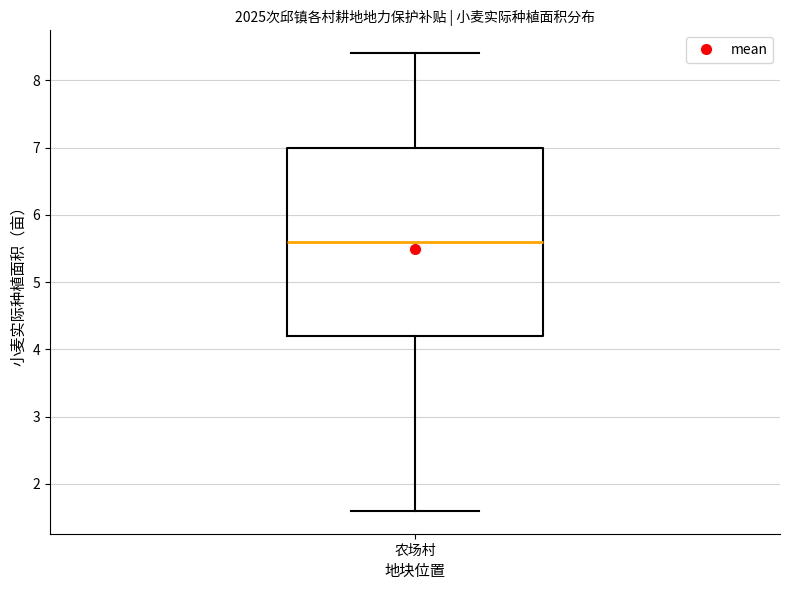

Read this box plot against the y-axis: the position of the median line, the range covered by the box, and the ends of both whiskers. The values are not printed on the chart, so give them approximately, as read against the axis.

median 5.6, box 4.2 to 7.0, whiskers 1.6 to 8.4